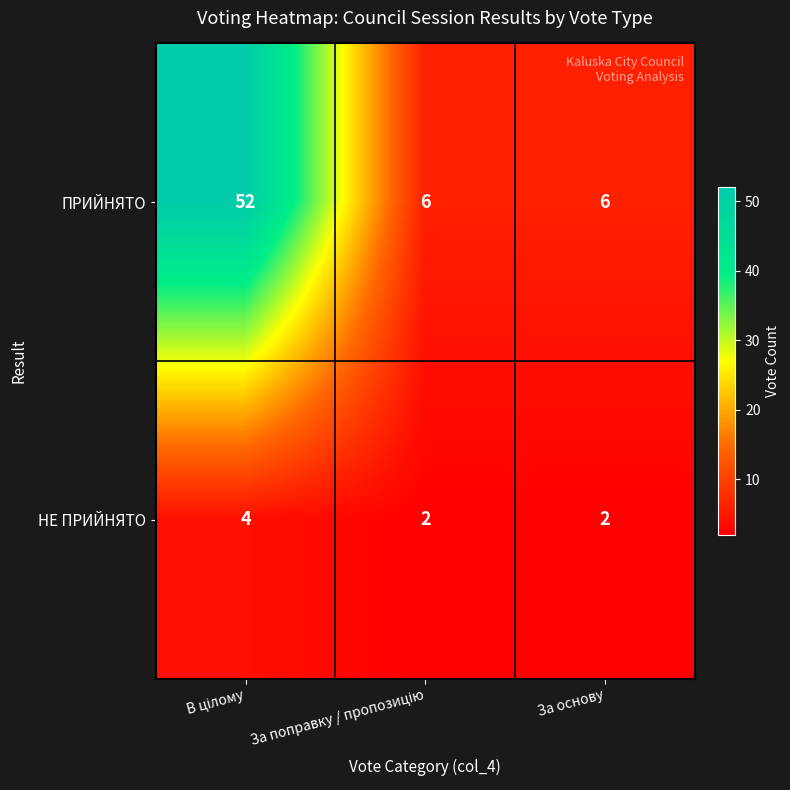

Which series has the widest spread of values?

ПРИЙНЯТО